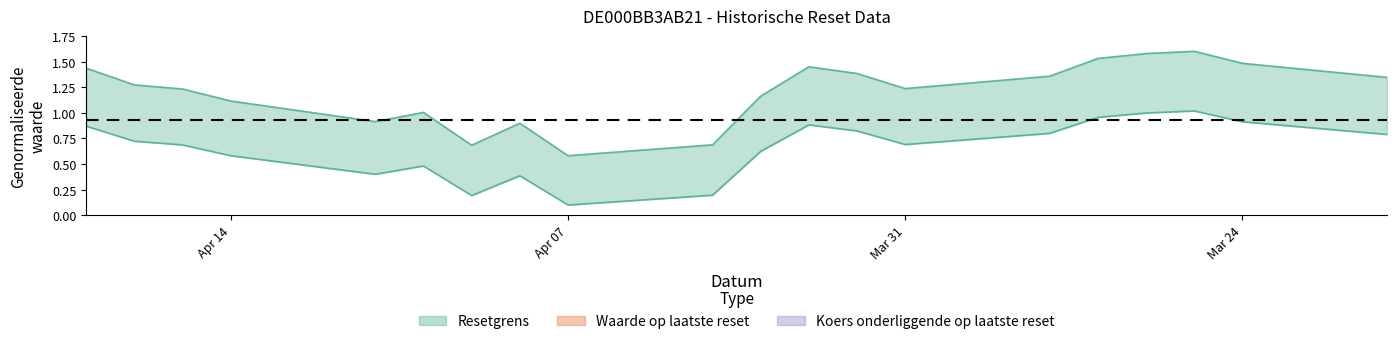

Which series has the widest spread of values?

Resetgrens